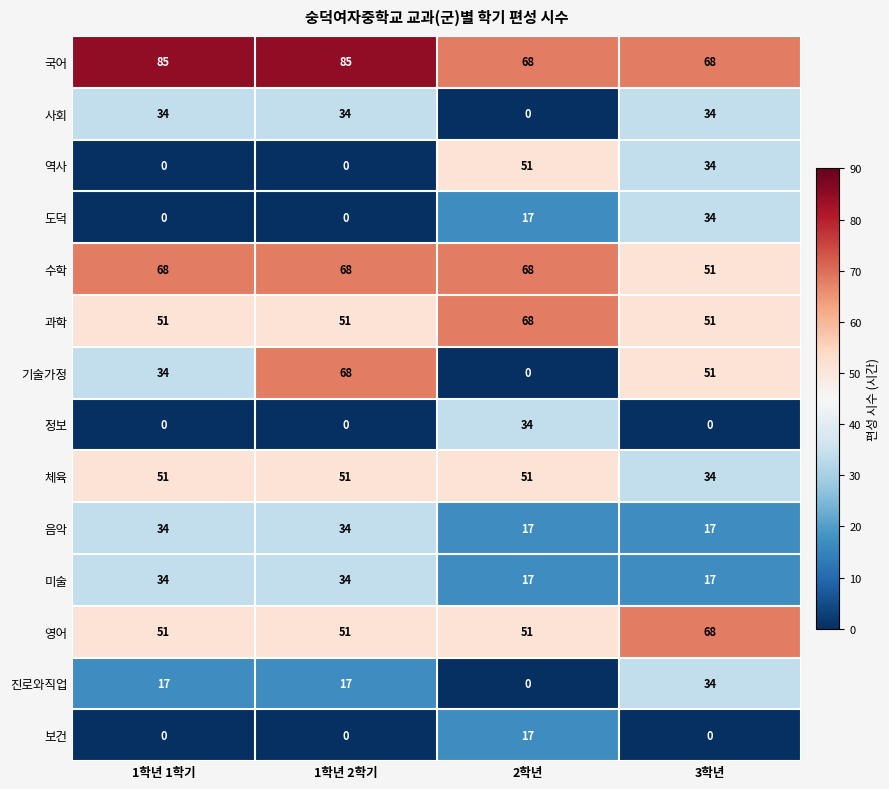

Which series has the widest spread of values?

기술가정